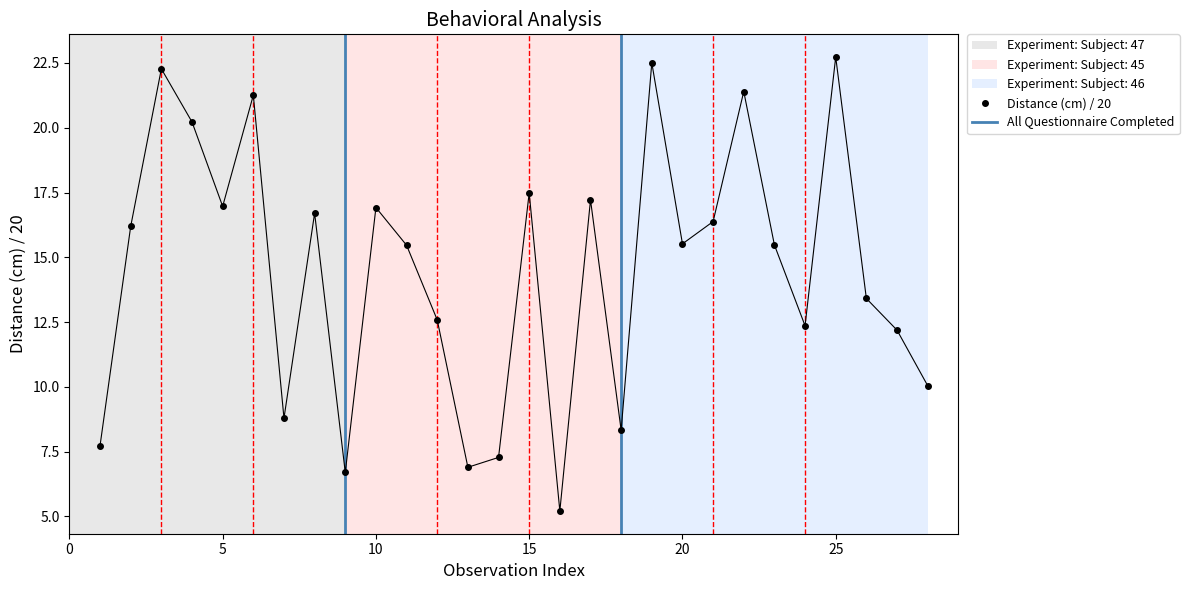

How many points are higher than both their immediate neighbors (excluding endpoints)?

9